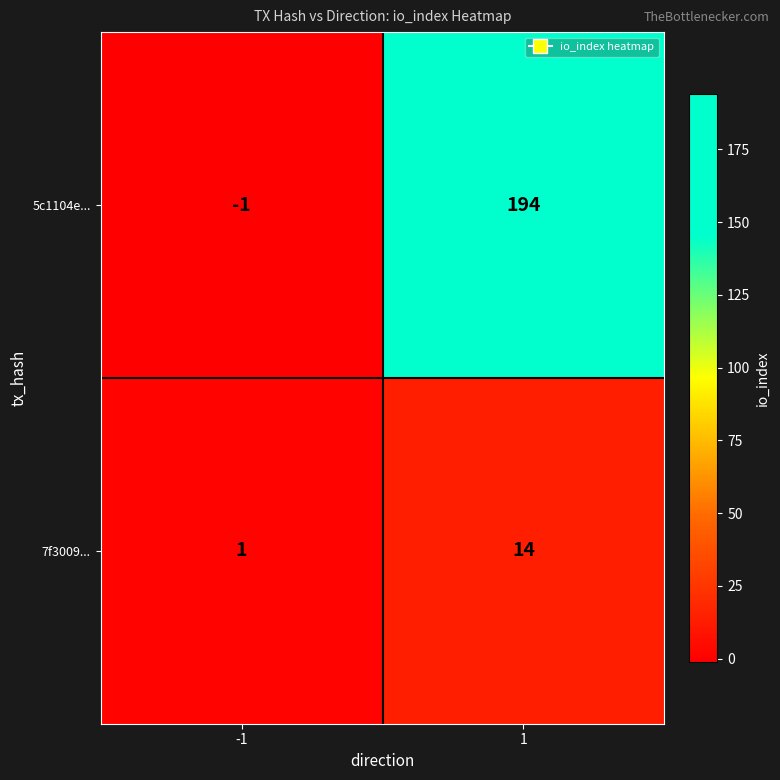

List the series in order of their overall mean, lowest first.

7f3009..., 5c1104e...